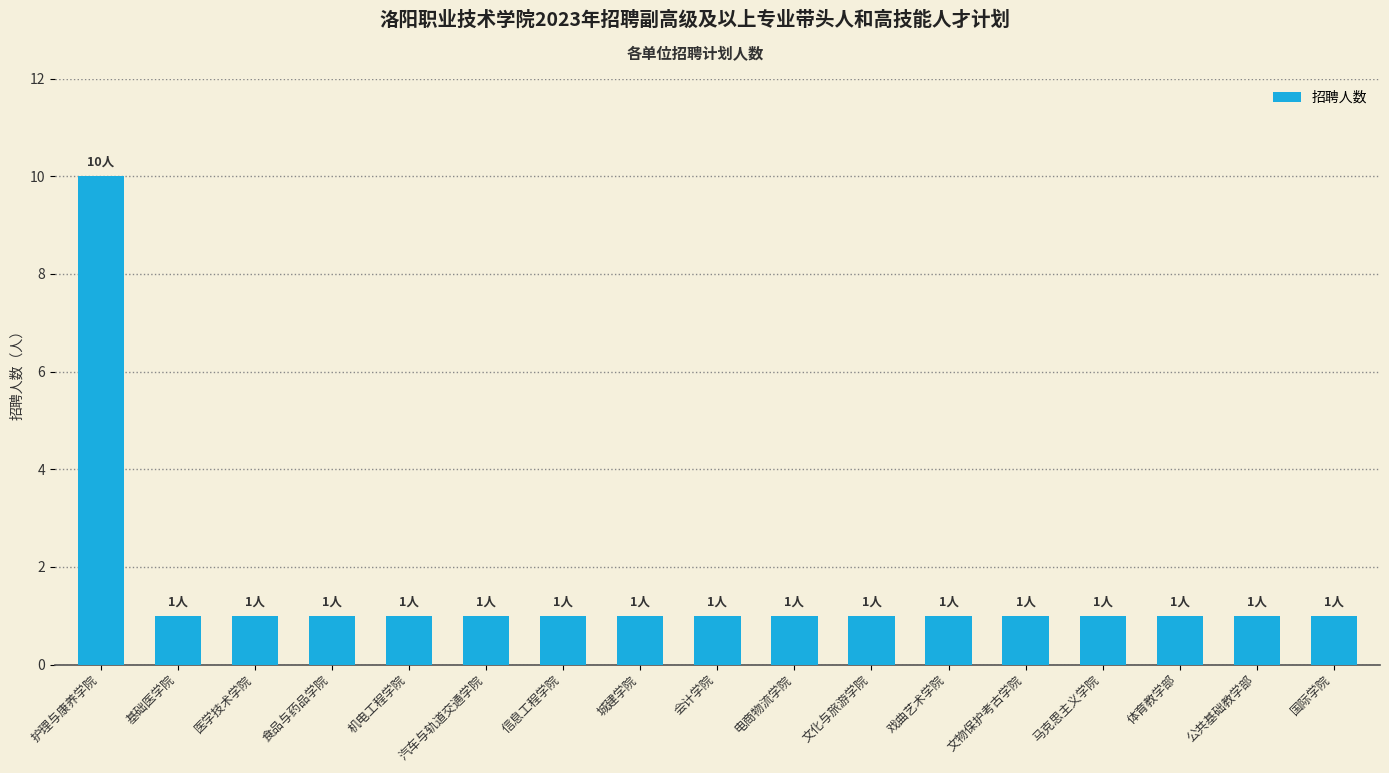

What is the label of the 1st bar from the right?

国际学院